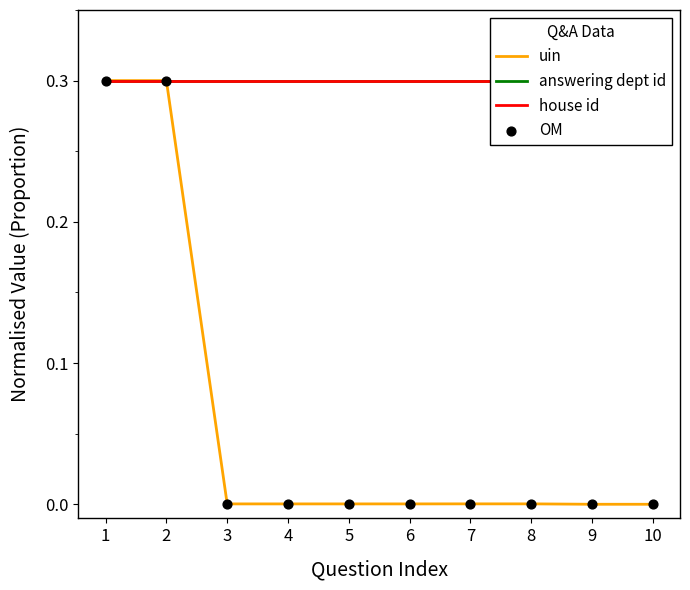

Which series has the largest total across all categories?

answering dept id